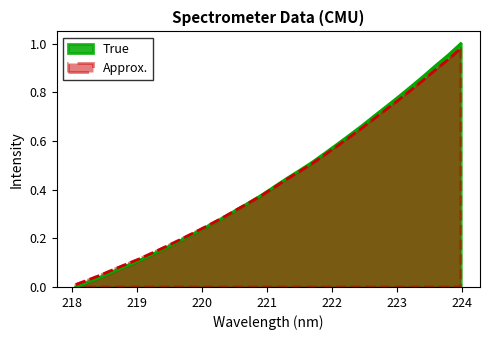

The value at 222.263 is 0.4. True or false?

False